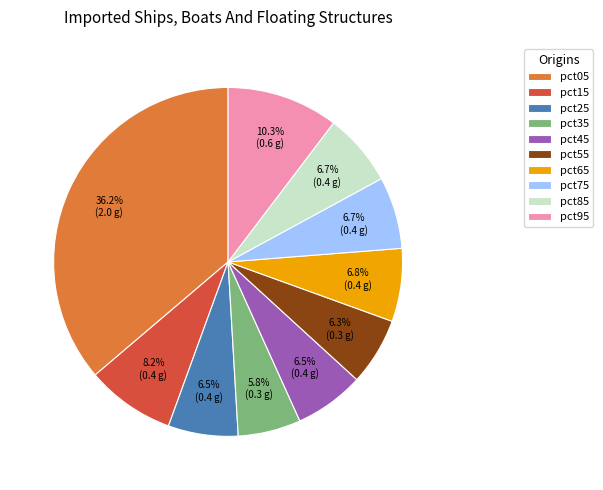

To the nearest percent, what is the combined percentage of pct05 and pct75?

43%